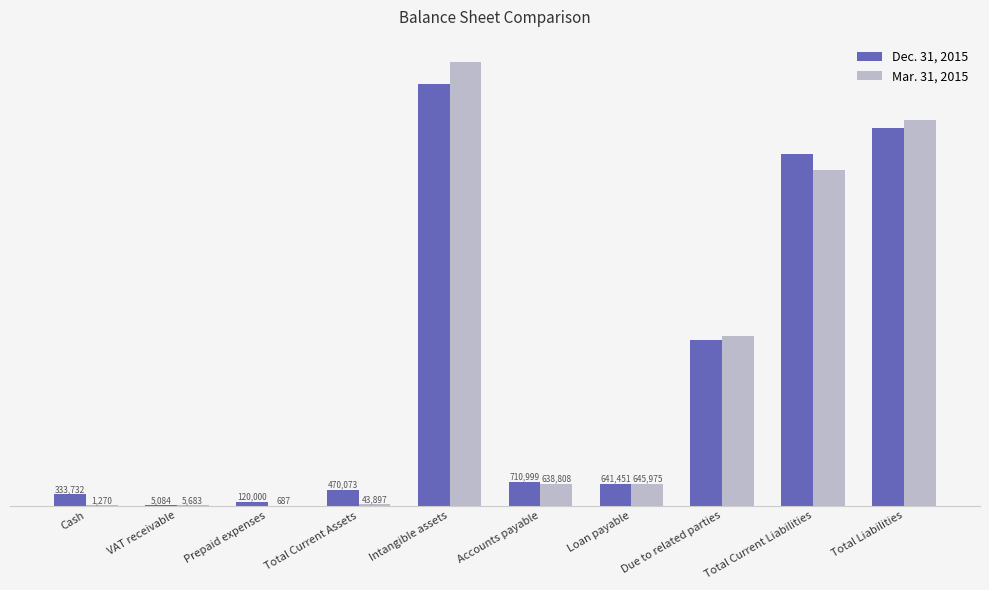

The value of Dec. 31, 2015 at VAT receivable is 5084. True or false?

True